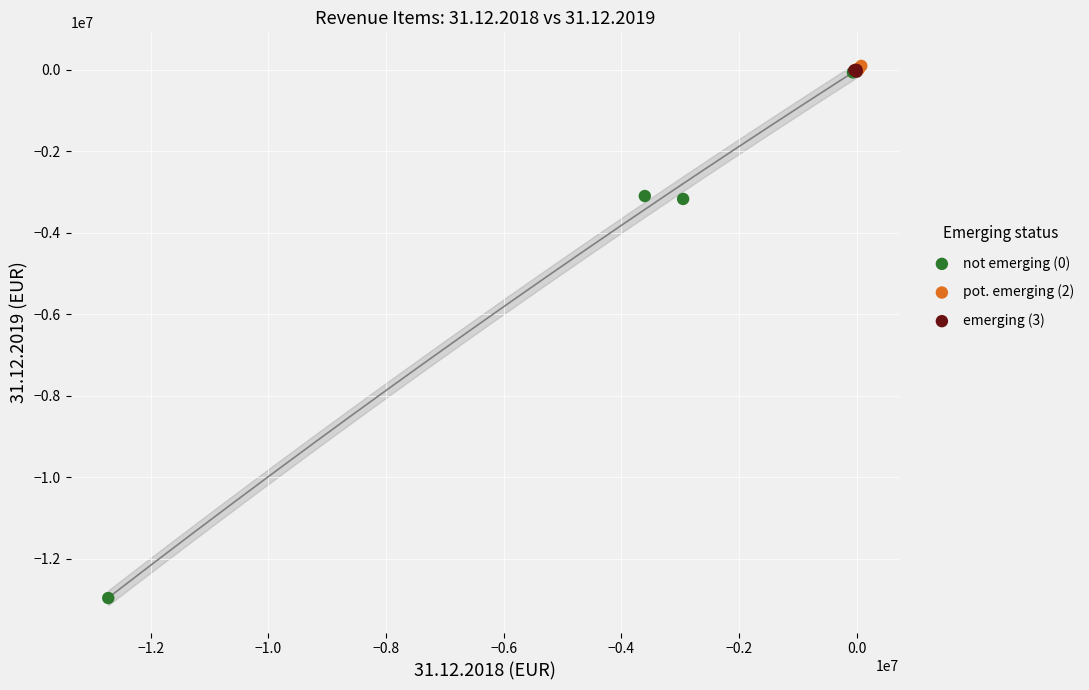

What are all the series names shown in the legend?

not emerging (0), pot. emerging (2), emerging (3)